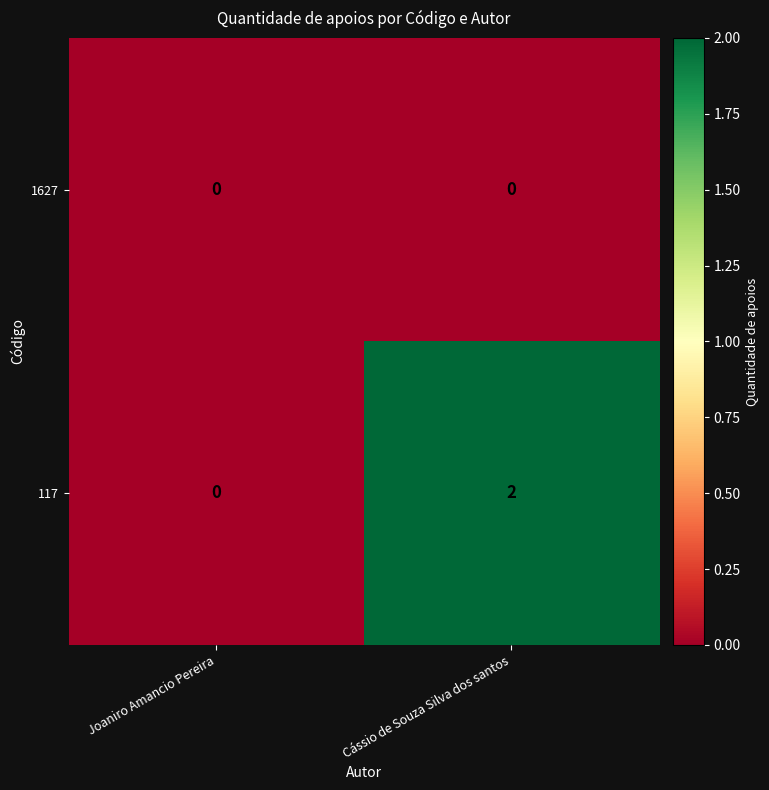

Reading left to right, what are all the values shown in this chart?

1627: 0	0
117: 0	2